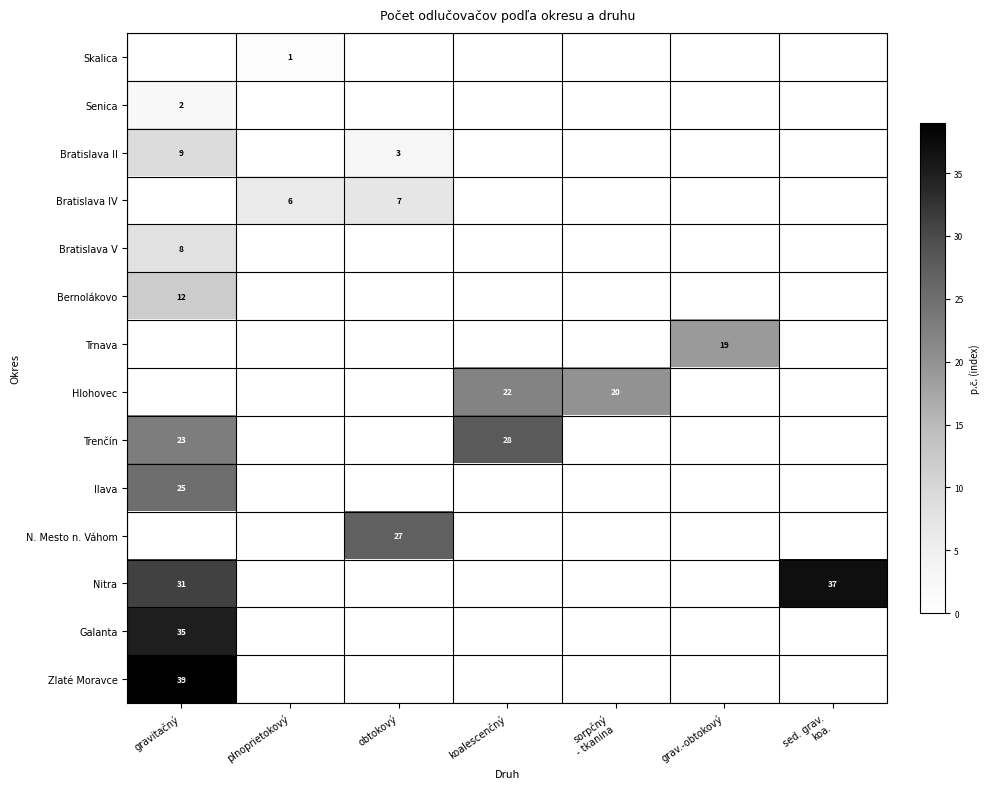

What is the maximum value for Zlaté Moravce?

39